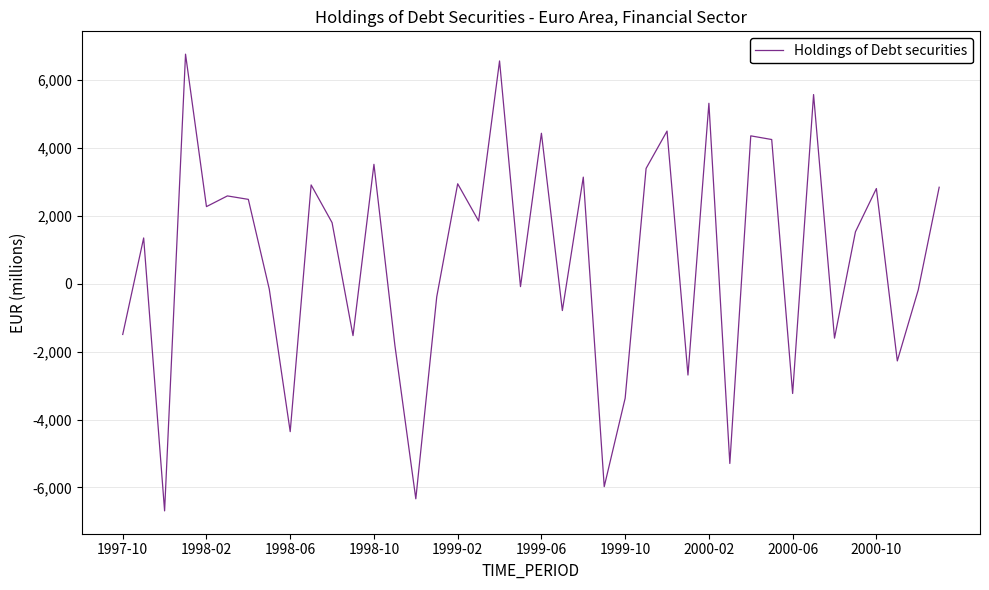

What is the minimum value shown in the chart?

-6688.6